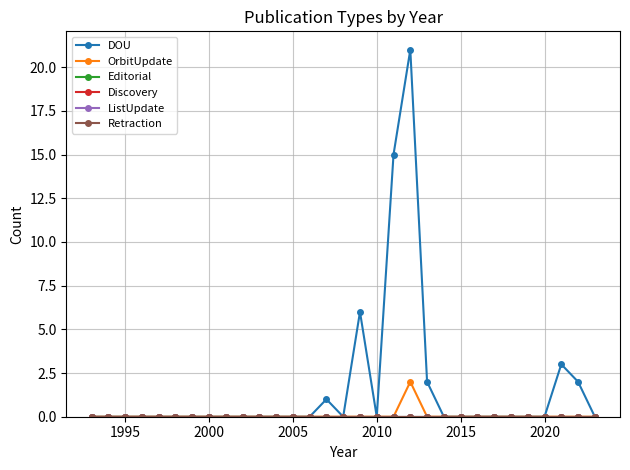

Which series has the widest spread of values?

DOU